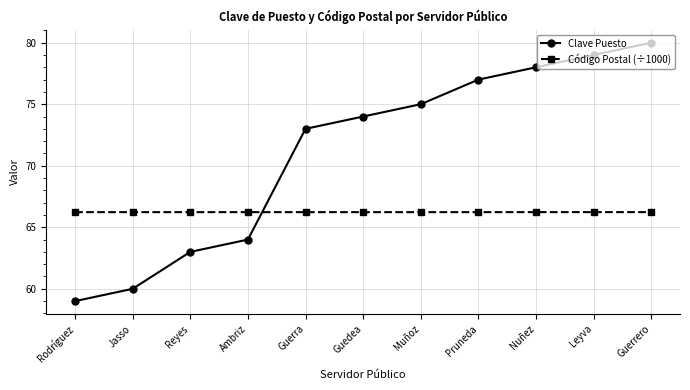

At which category does the chart reach its peak across all series?

Guerrero